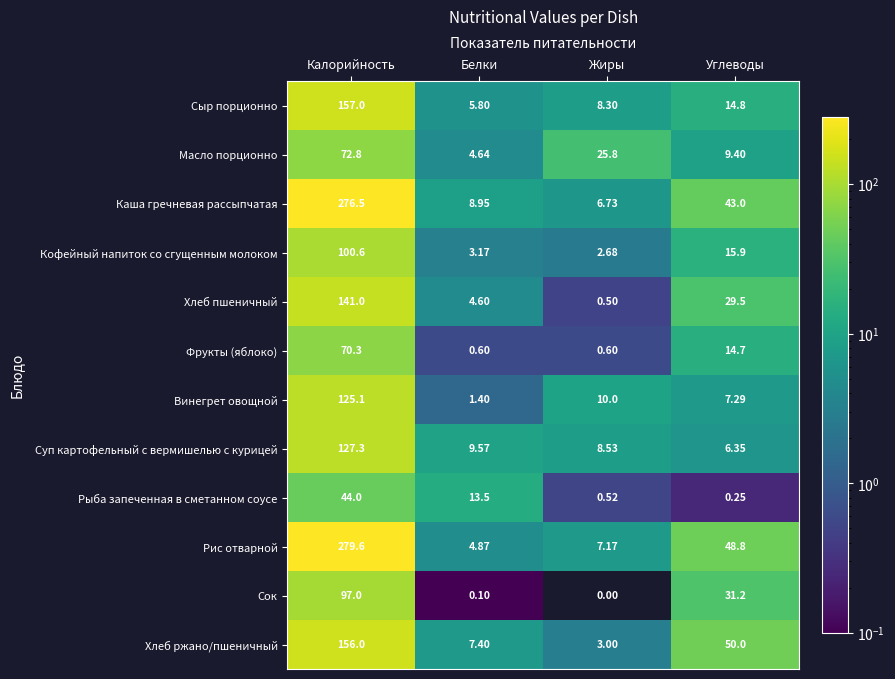

Which series changed the most between Белки and Углеводы?

Рис отварной